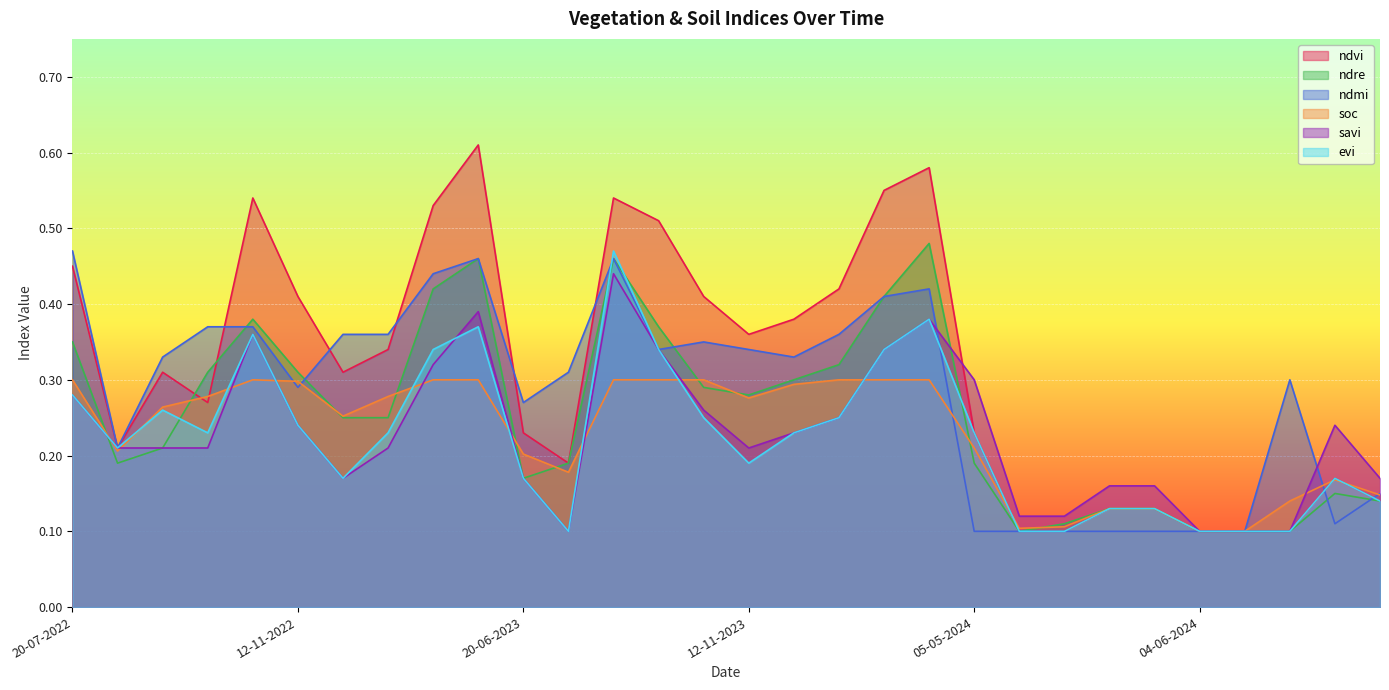

True or false: savi and ndvi intersect in this chart.

True